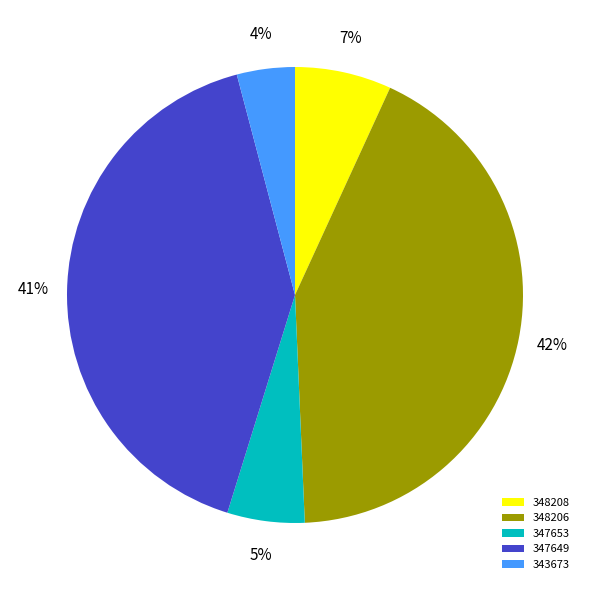

To the nearest percent, what is the difference between the 343673 and 347649 slice percentages?

37%